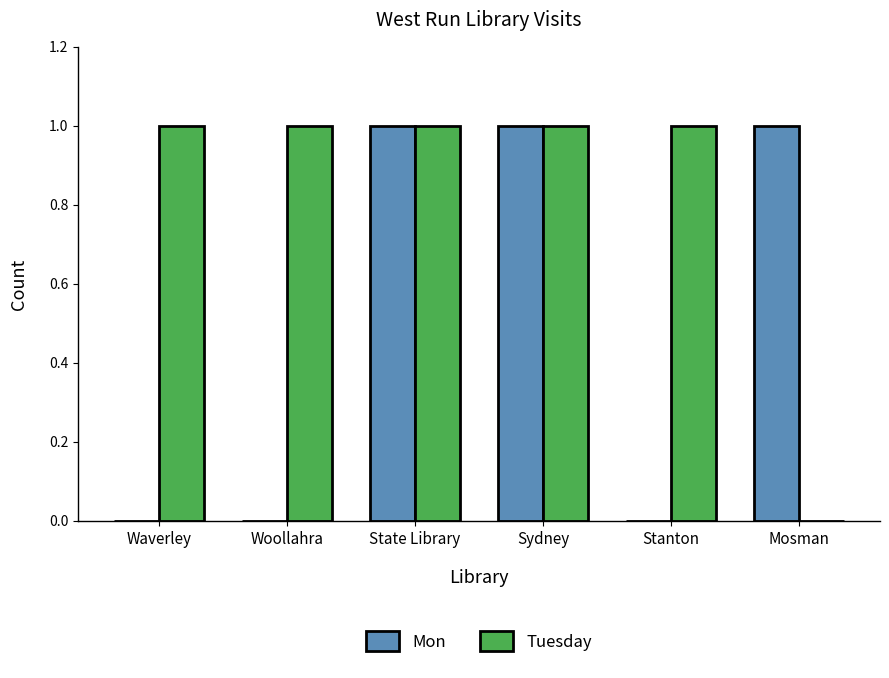

The value of Mon at Woollahra is 0. True or false?

True